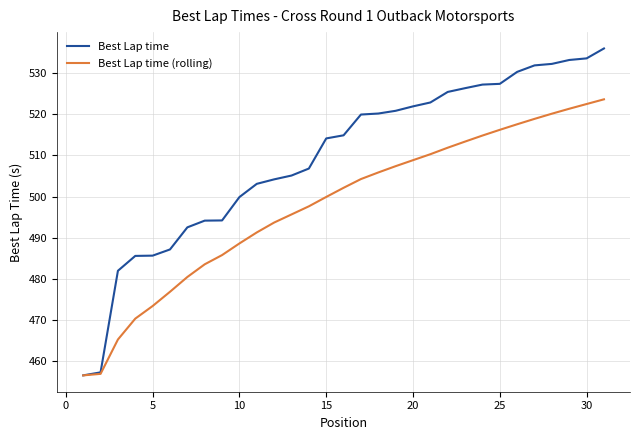

What is the smallest value displayed?

456.6